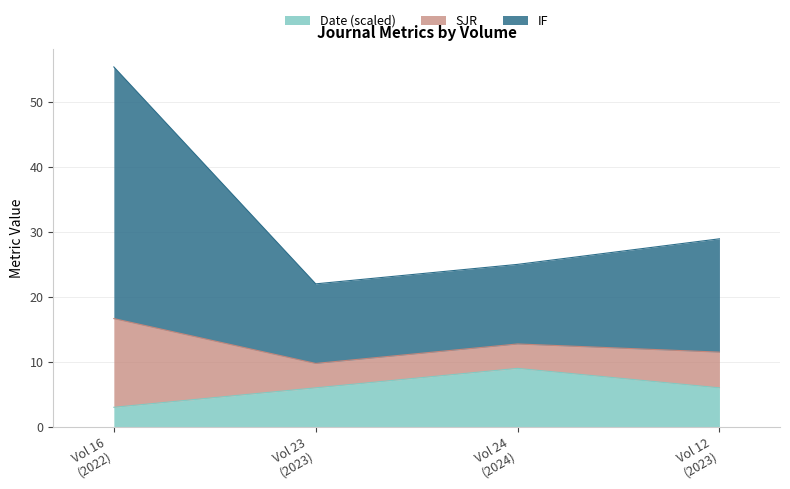

What is the sum of all IF values?

131.4